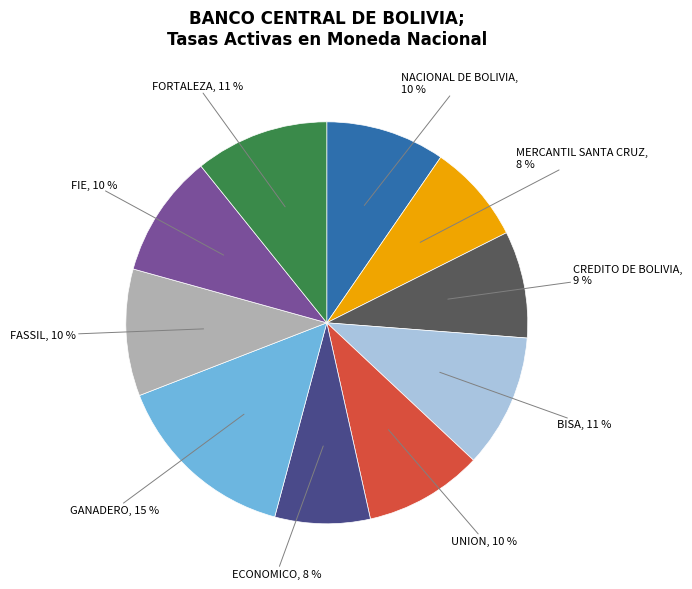

What percentage is the FIE slice, to the nearest percent?

10%